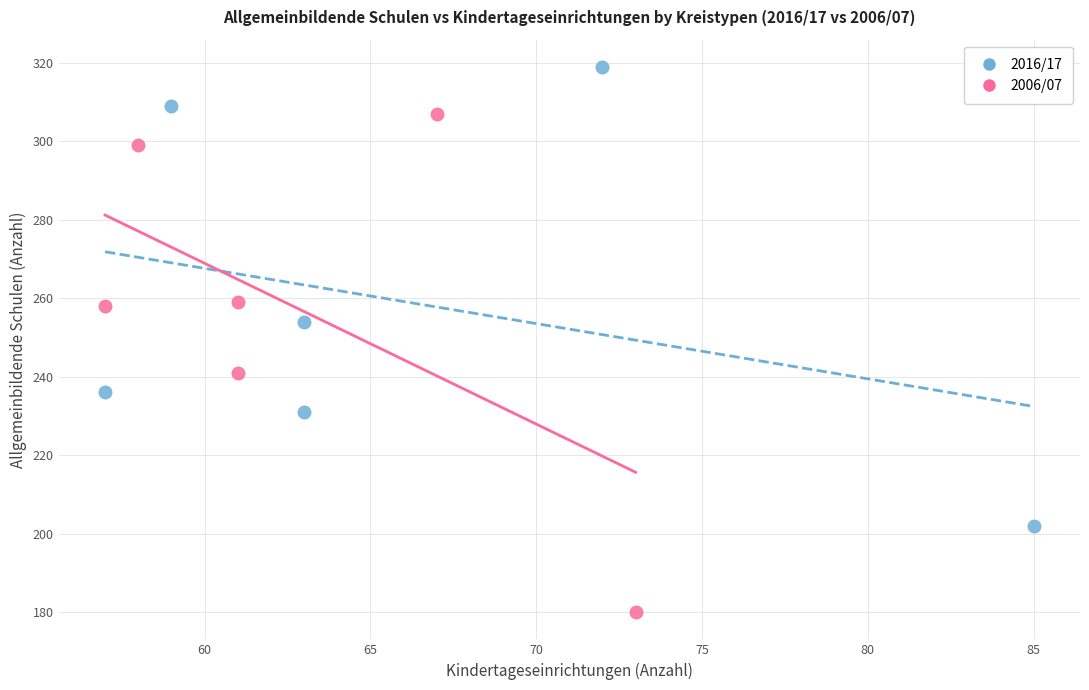

Which series reaches the maximum Y coordinate?

2016/17